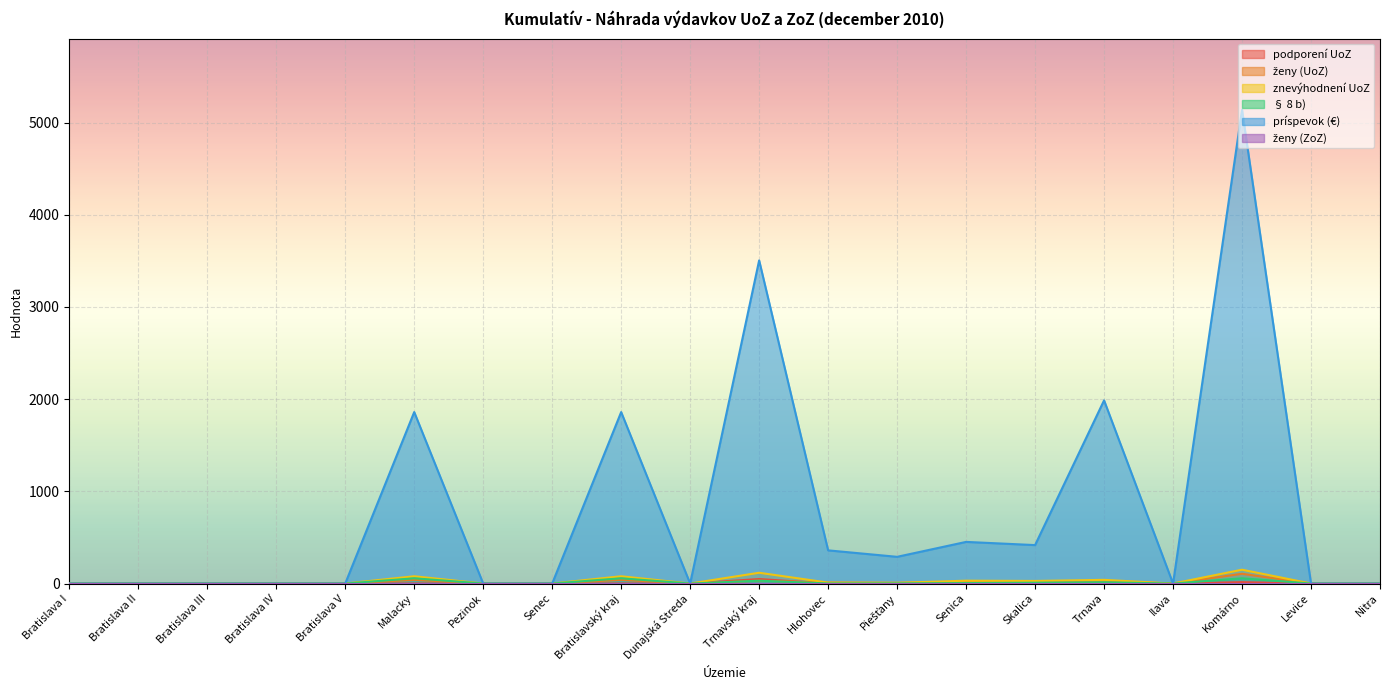

Does the chart display data point markers on the line(s)?

No